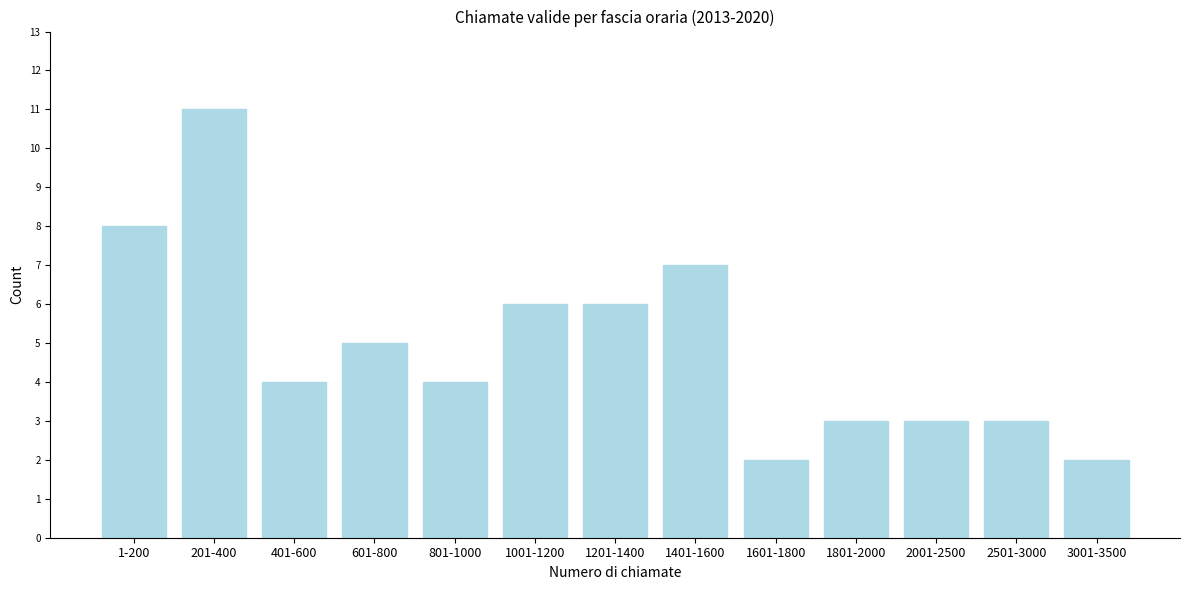

Reading left to right, extract all data points from this chart.

8	11	4	5	4	6	6	7	2	3	3	3	2